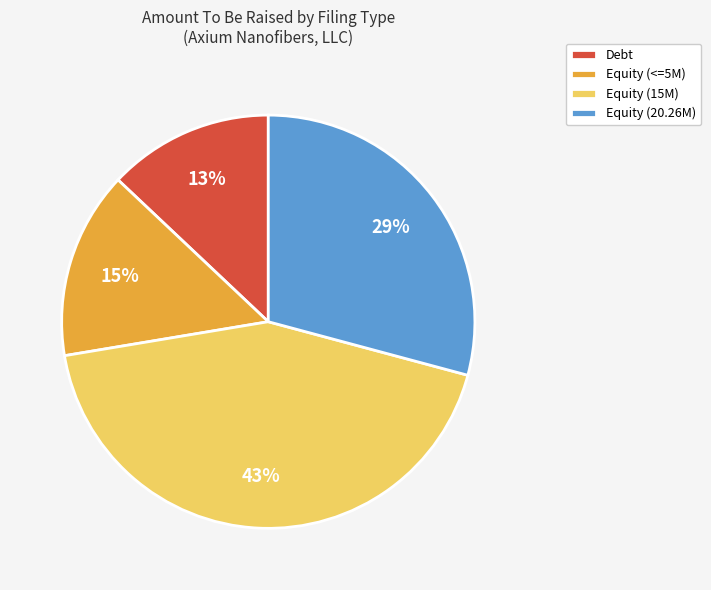

Count the number of slices in the pie.

4